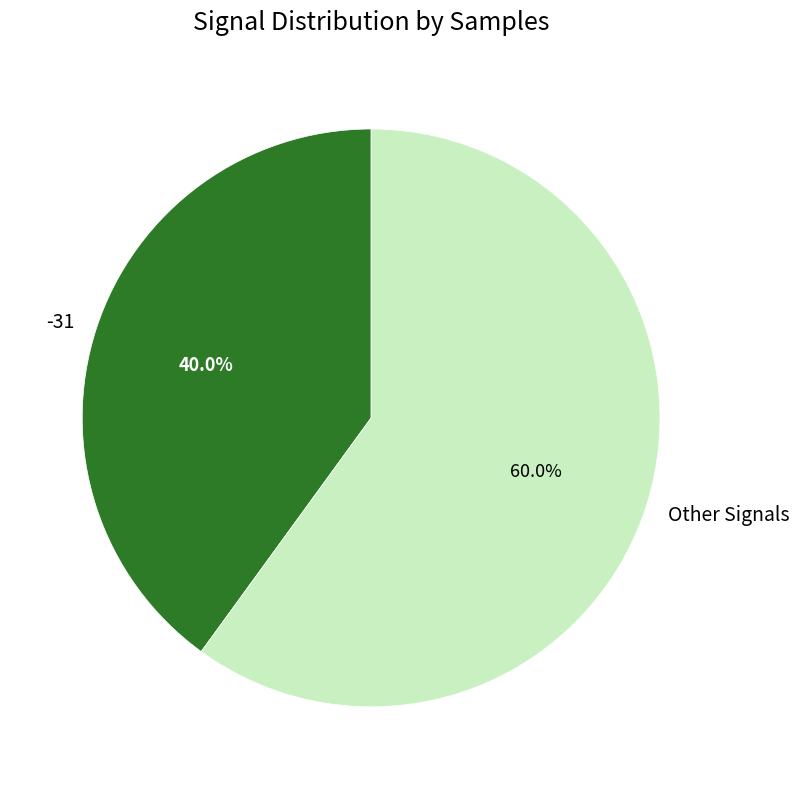

What is the smallest slice in the pie chart?

-31